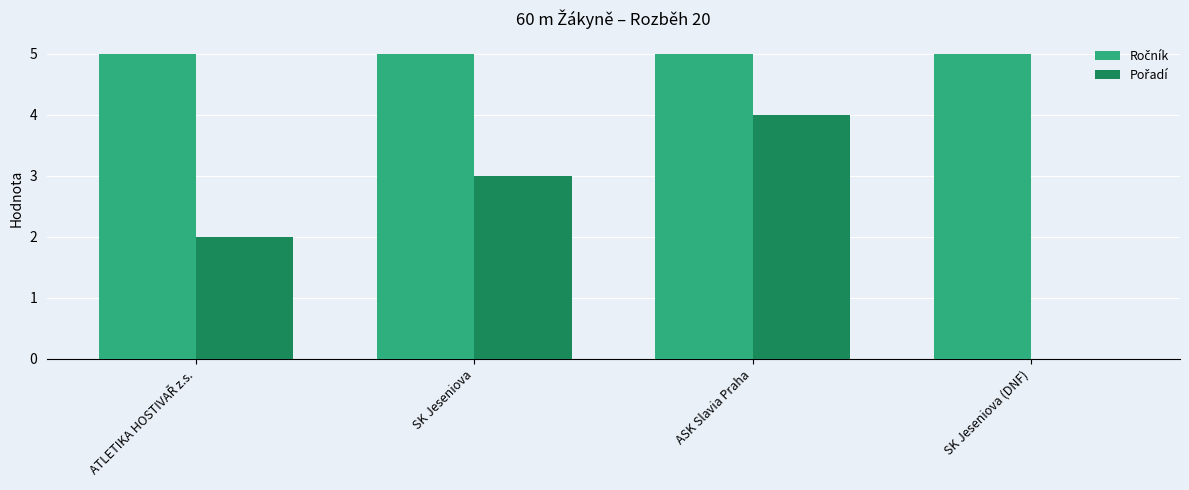

What is the total value across all series at SK Jeseniova?

8